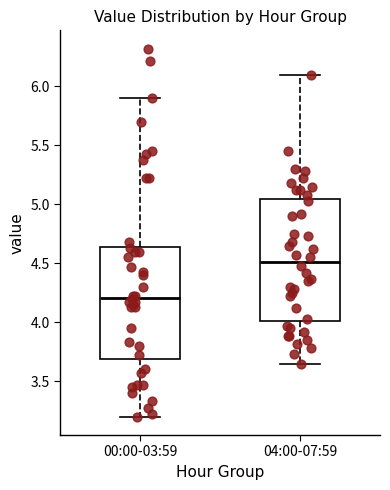

Which box is the tallest, from its lower edge to its upper edge?

04:00-07:59